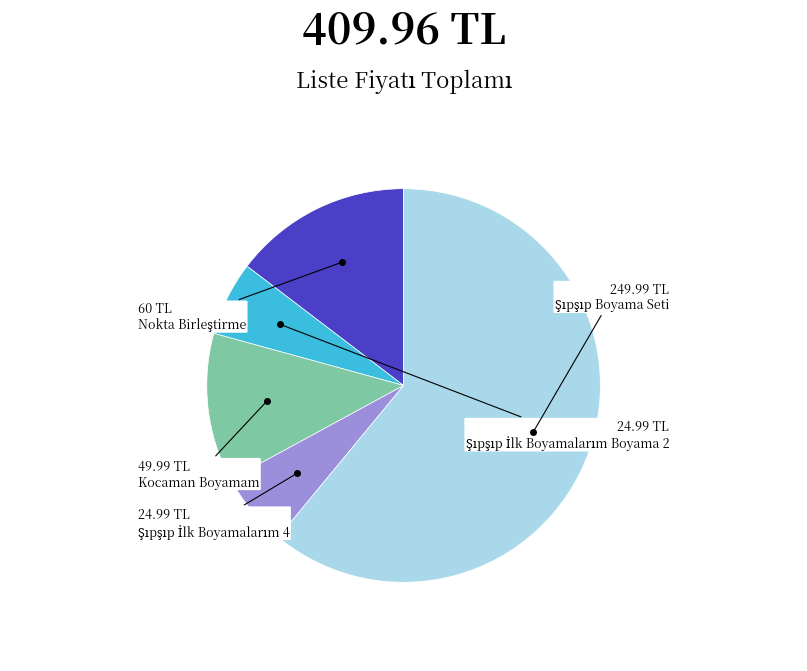

How many slices are in this pie chart?

5